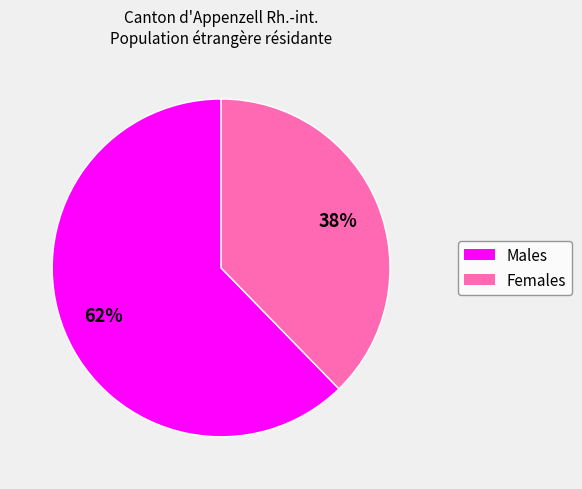

How many slices are in this pie chart?

2